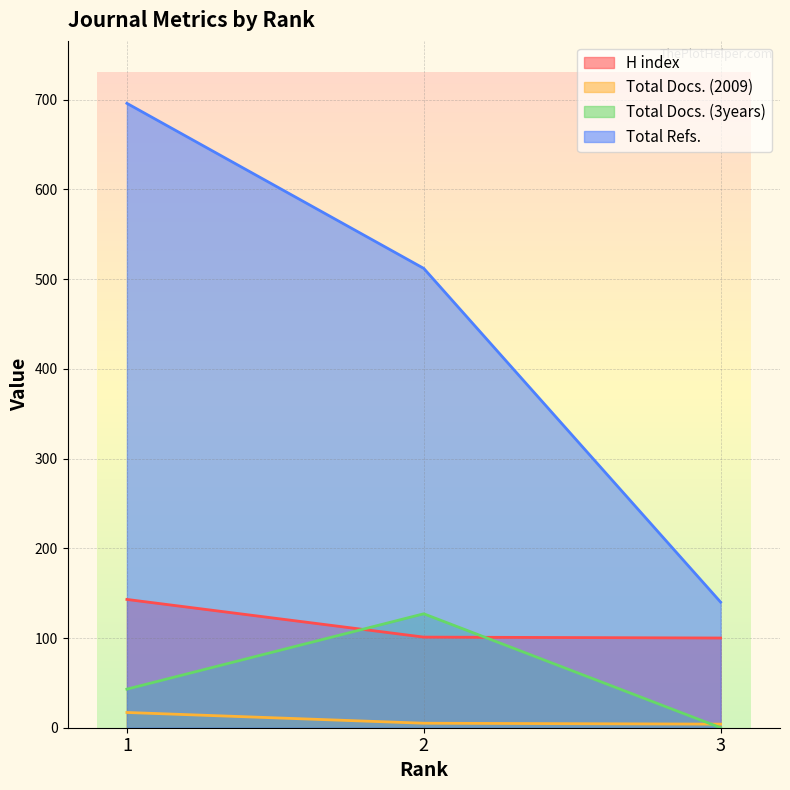

What are all the series names shown in the legend?

H index, Total Docs. (2009), Total Docs. (3years), Total Refs.